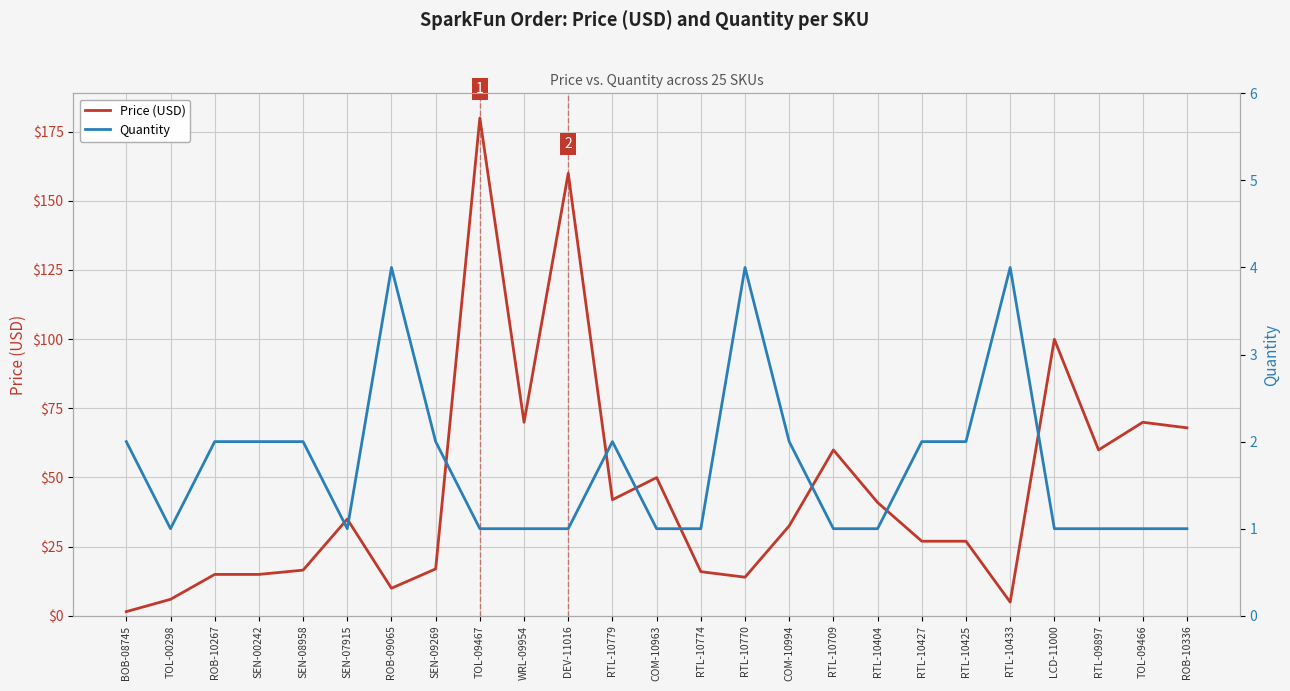

How many categories are shown in the chart?

25